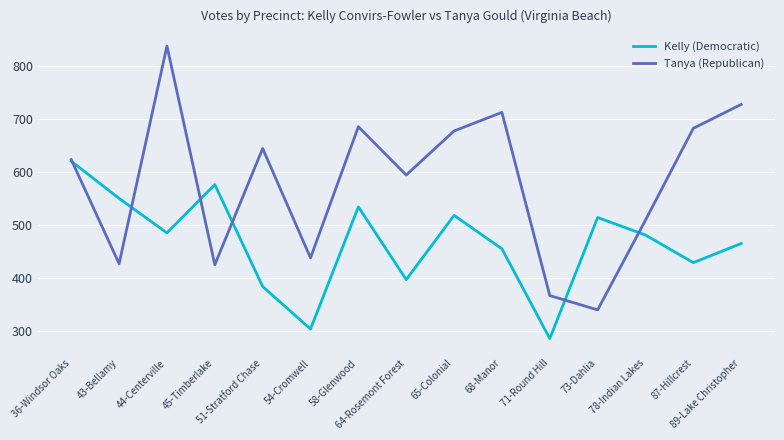

What is the total value across all series at 89-Lake Christopher?

1192